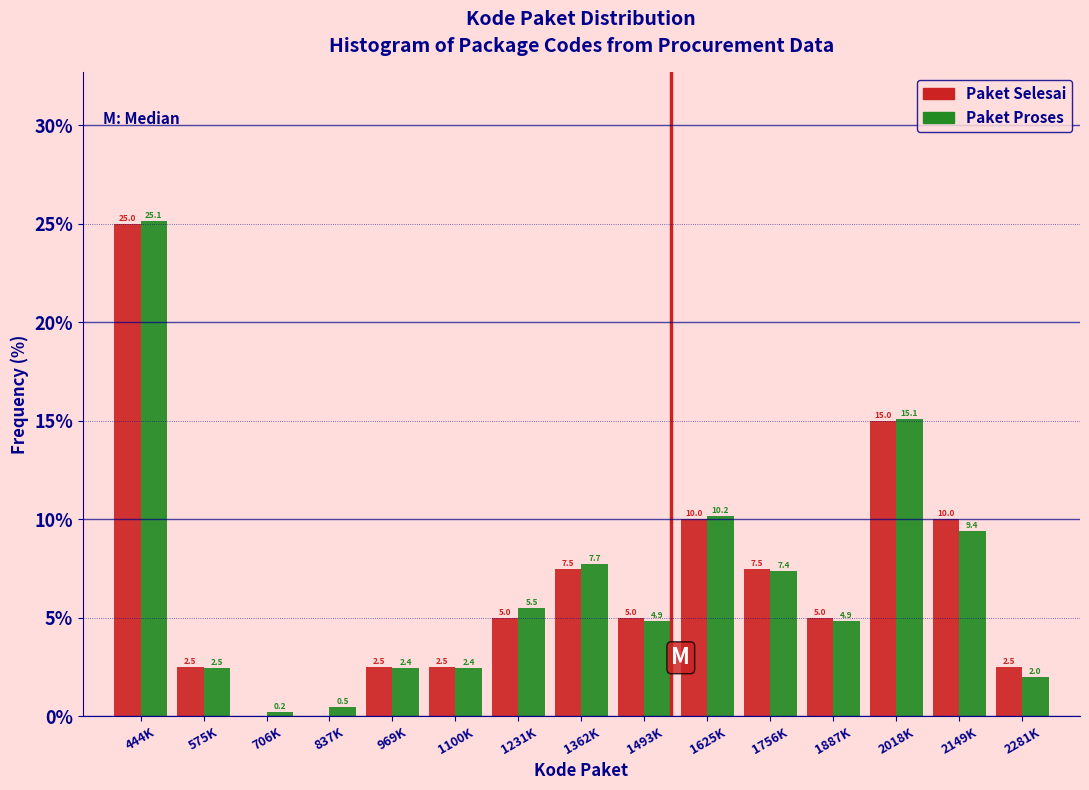

Reading right to left, extract all data points from this chart.

Paket Selesai: 2281K=2.5	2149K=10.0	2018K=15.0	1887K=5.0	1756K=7.5	1625K=10.0	1493K=5.0	1362K=7.5	1231K=5.0	1100K=2.5	969K=2.5	837K=0.0	706K=0.0	575K=2.5	444K=25.0
Paket Proses: 2281K=2.0	2149K=9.4	2018K=15.1	1887K=4.9	1756K=7.4	1625K=10.2	1493K=4.9	1362K=7.7	1231K=5.5	1100K=2.4	969K=2.4	837K=0.5	706K=0.2	575K=2.5	444K=25.1